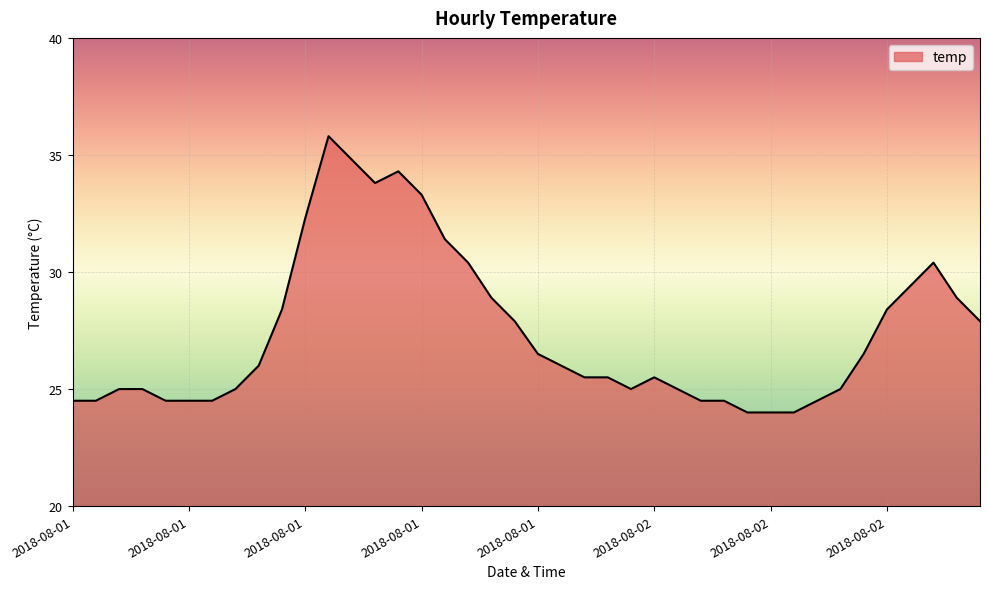

What is the smallest value displayed?

24.0